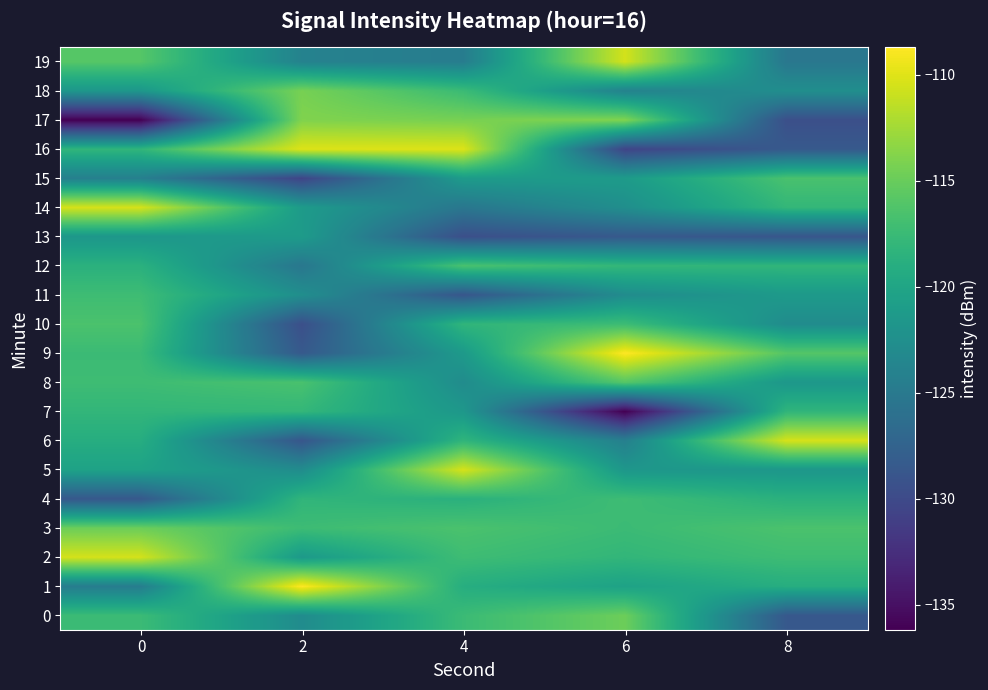

Rank the series at 4 from lowest to highest value.

13, 11, 14, 19, 8, 7, 9, 15, 1, 4, 6, 10, 0, 18, 2, 12, 3, 17, 5, 16